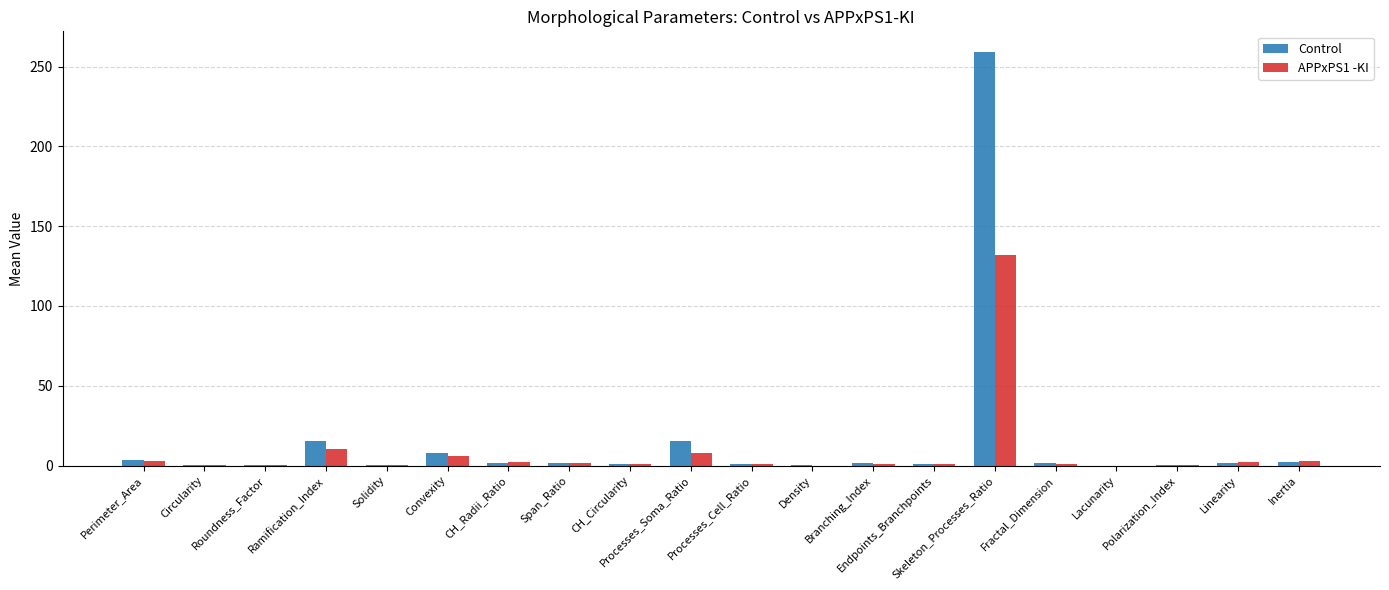

At how many categories does at least one series exceed 127?

1